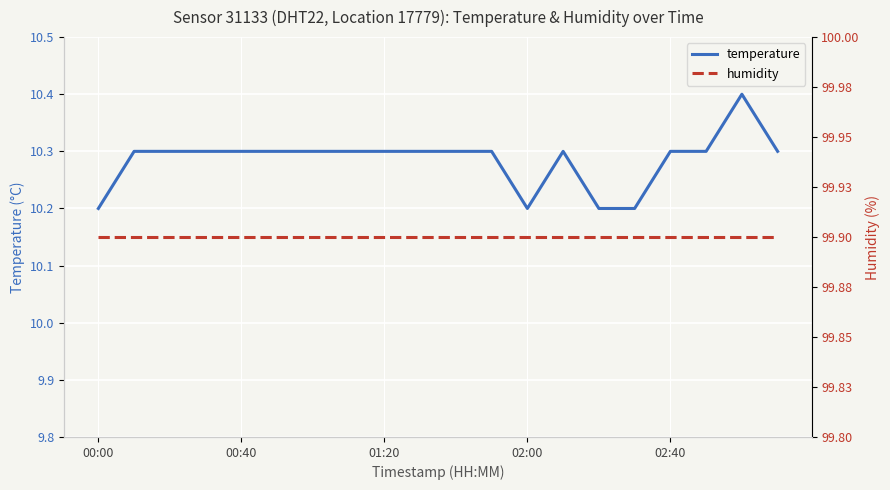

How many temperature values are between 10 and 11?

20